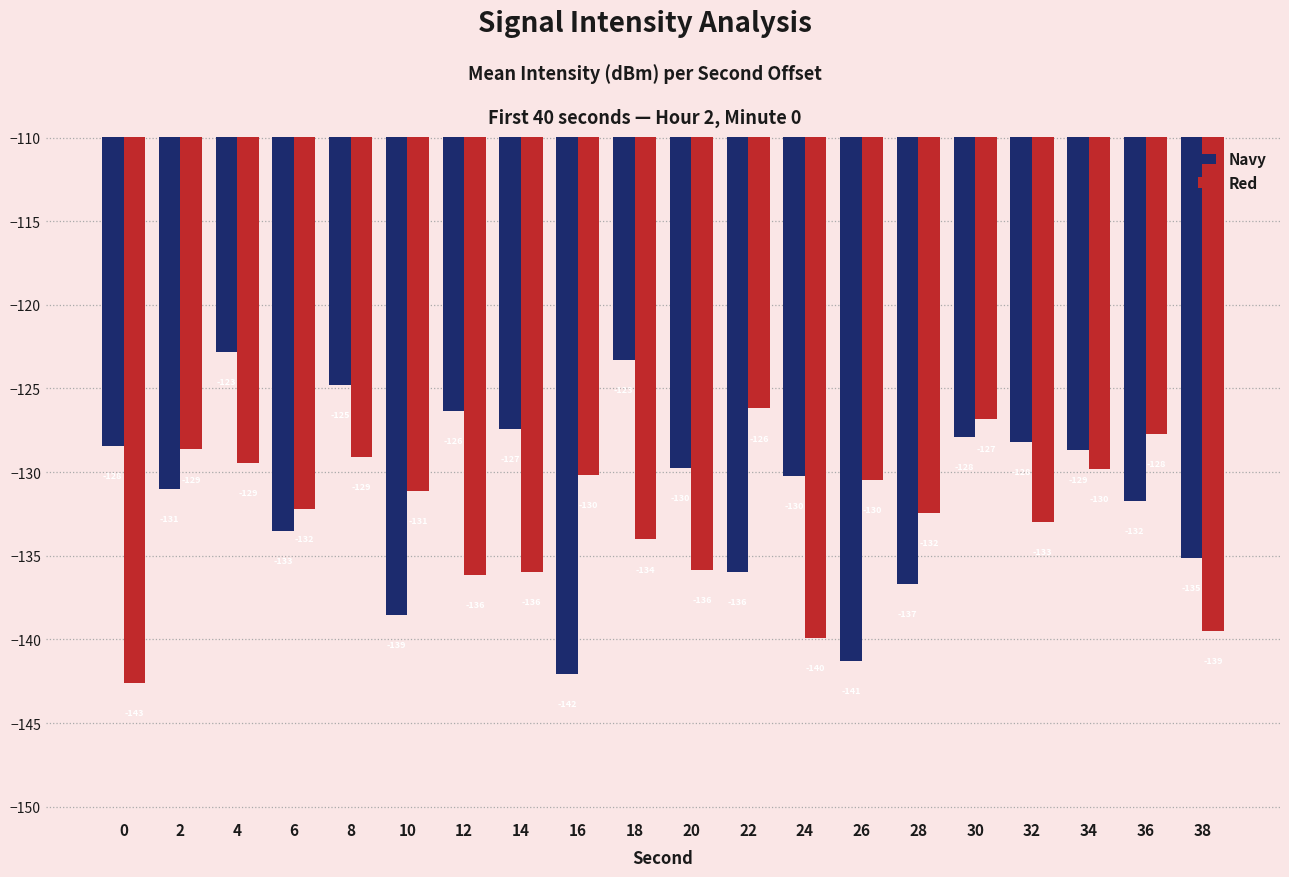

At which label does Red reach its peak?

22